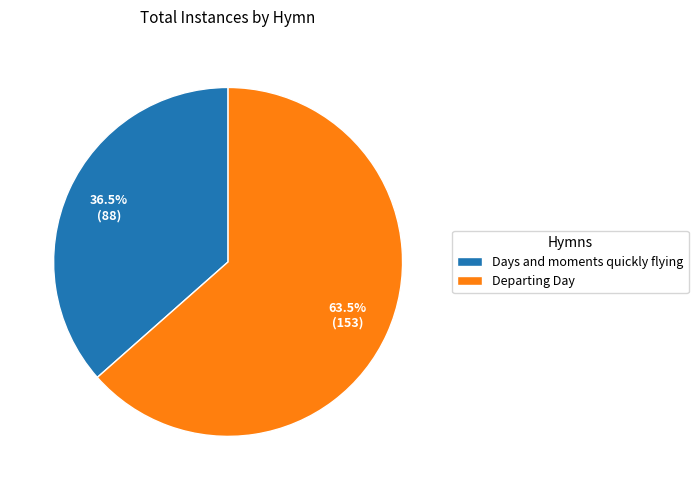

Between Departing Day and Days and moments quickly flying, which is larger?

Departing Day